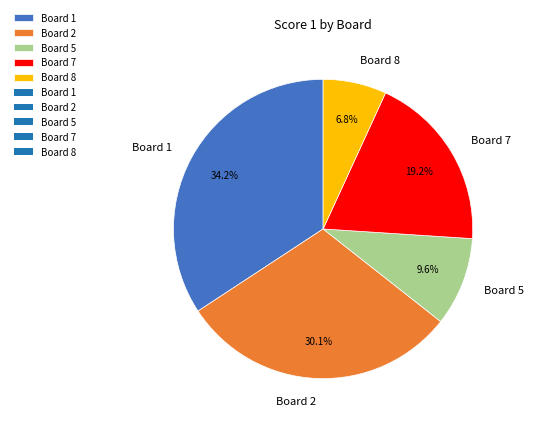

Rank the categories by value from highest to lowest.

Board 1, Board 2, Board 7, Board 5, Board 8